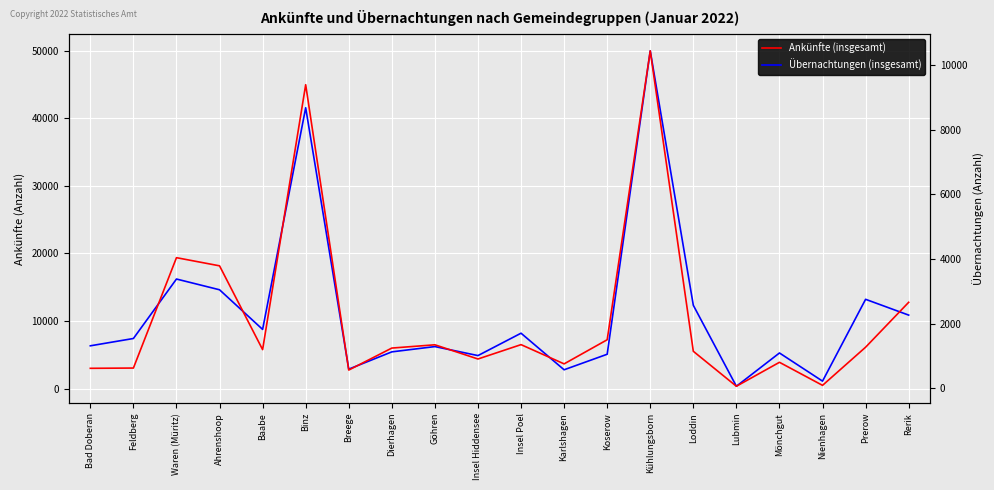

In Übernachtungen (insgesamt), how many points are lower than both neighbors (excluding endpoints)?

6